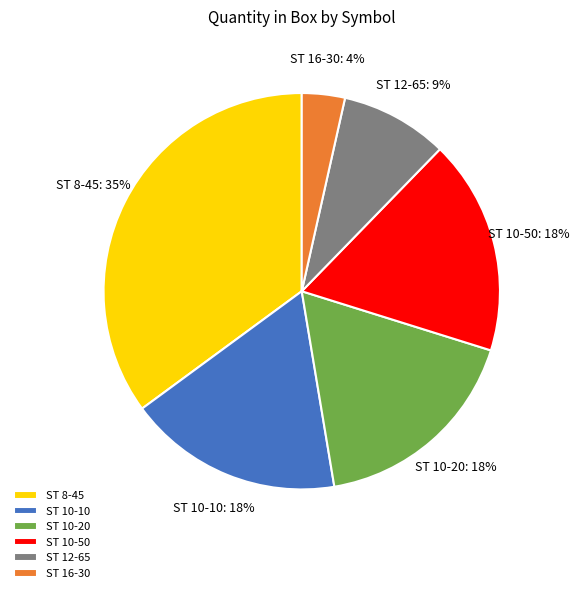

Does ST 16-30 represent more than half of the total?

No